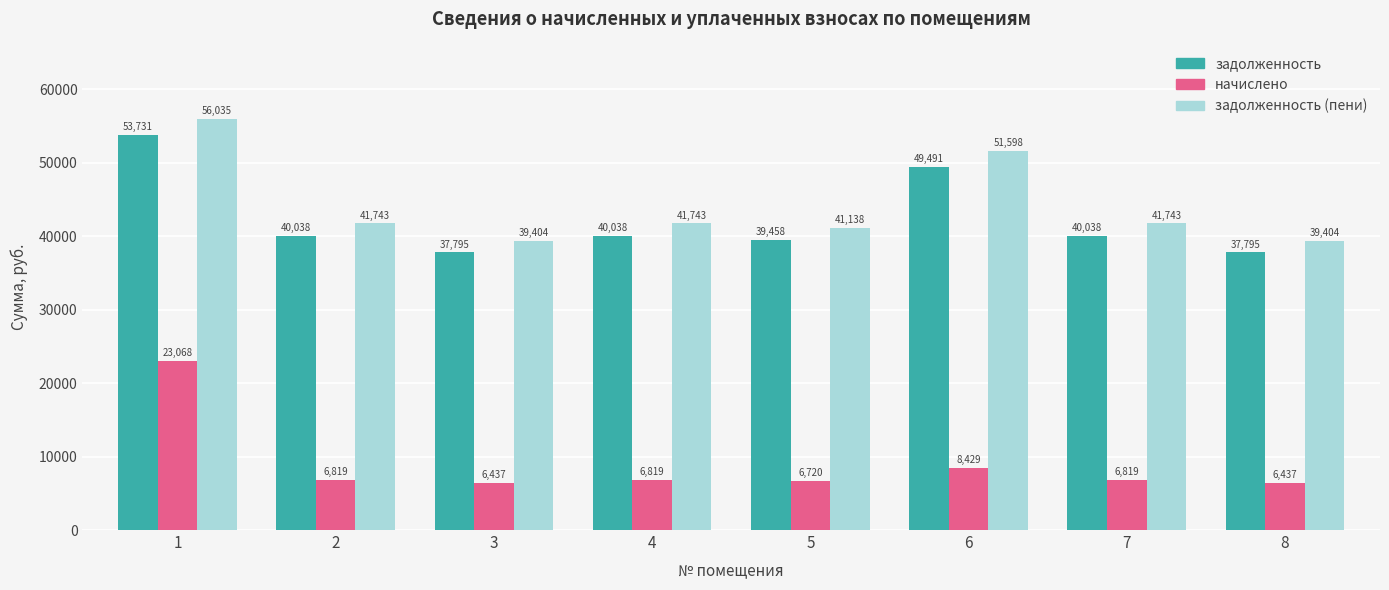

Which series changed the most between 3 and 5?

задолженность (пени)